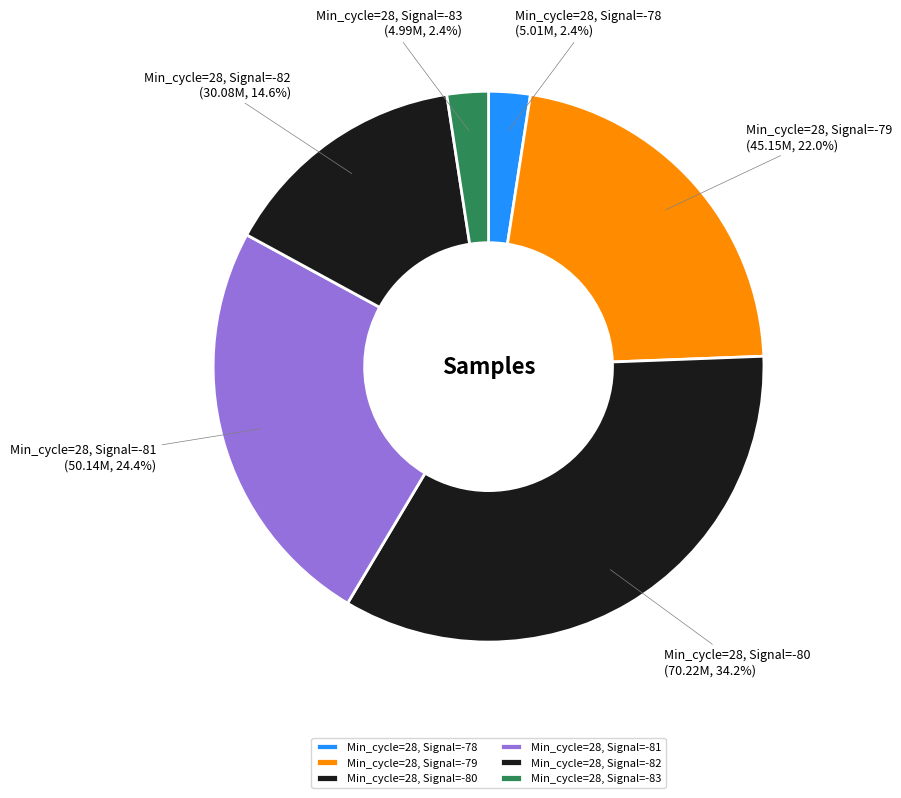

What is the ratio of the value at Min_cycle=28, Signal=-82 to the value at Min_cycle=28, Signal=-80?

0.4